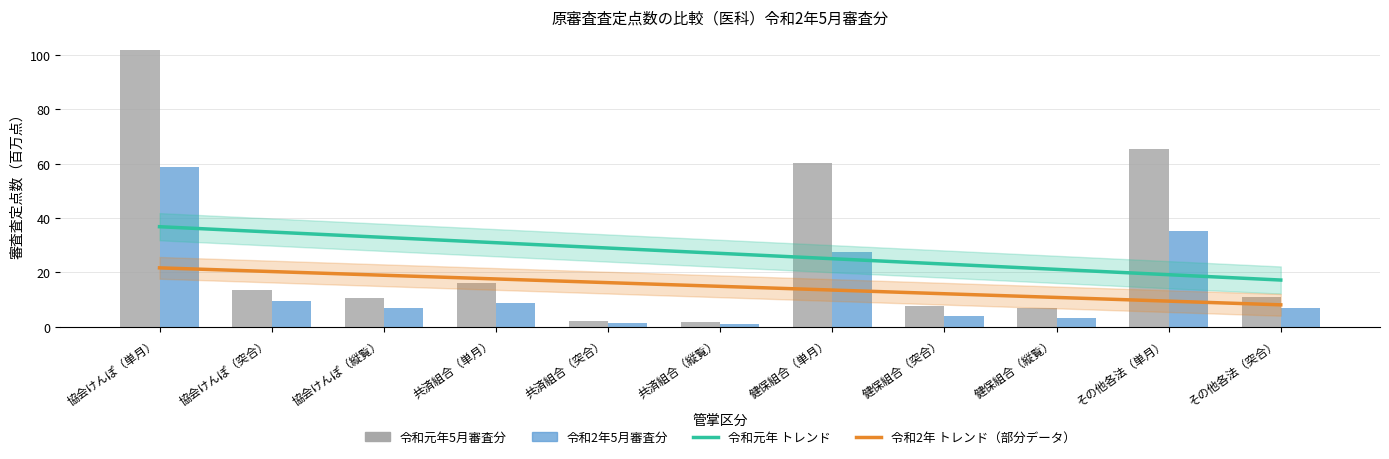

What is the value of the 令和元年5月審査分 bar at the 6th from the left?

1.9